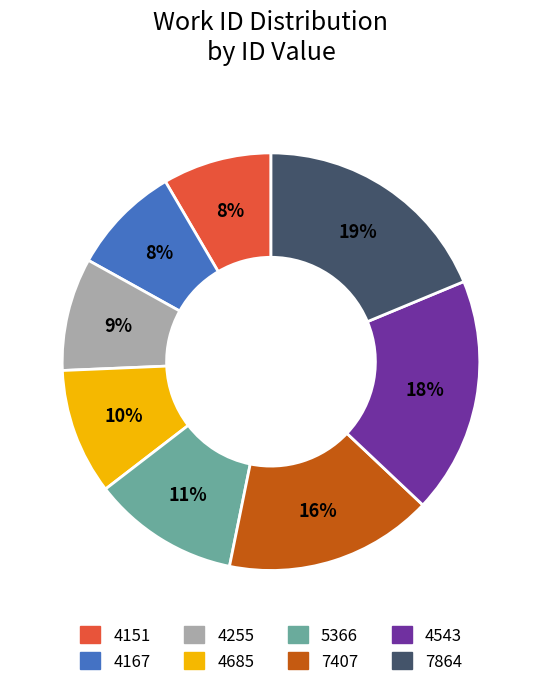

To the nearest percent, what portion does 4167 represent?

8%